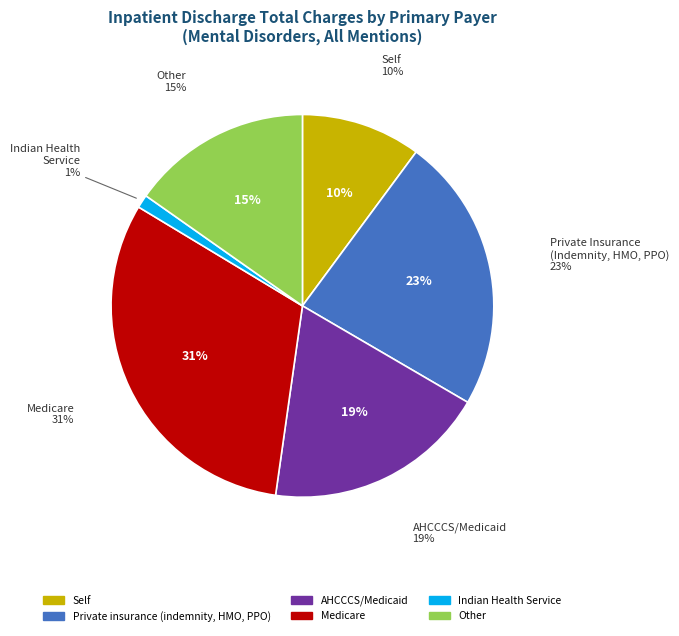

The Medicare slice represents 31% of the pie. True or false?

True